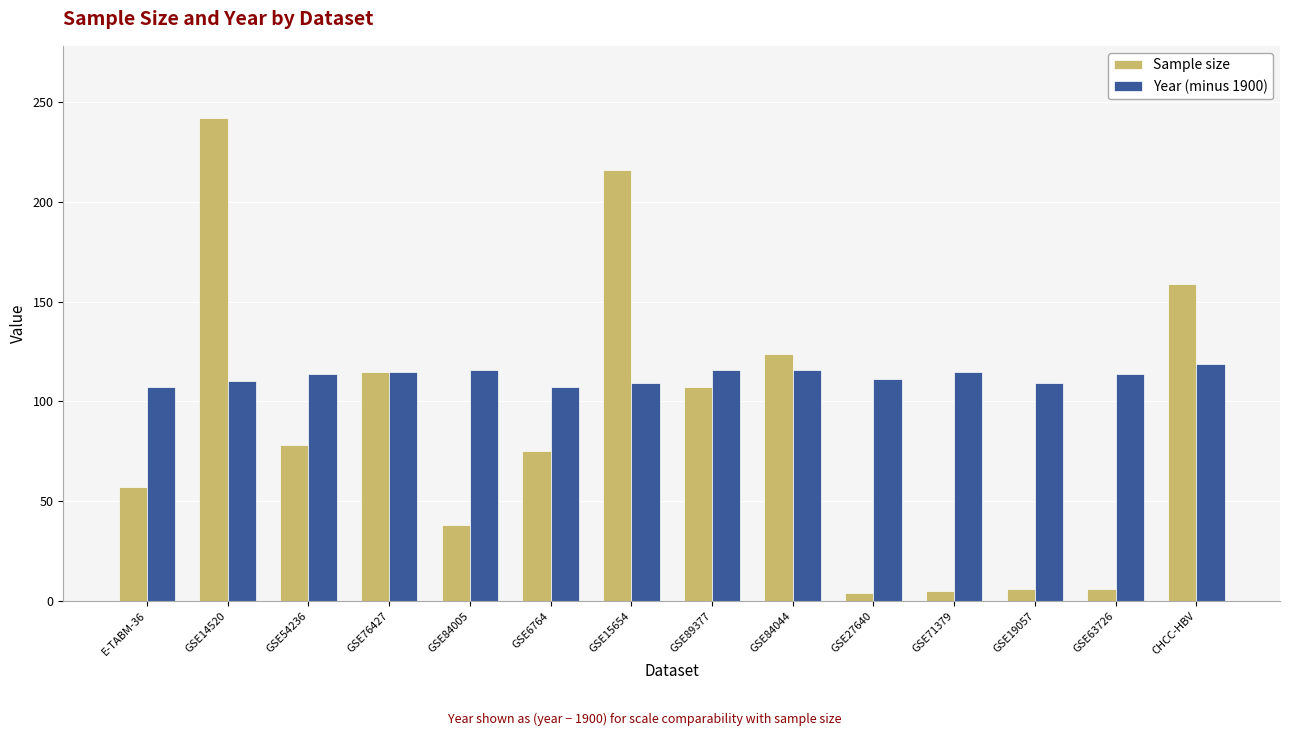

At how many categories does at least one series exceed 229?

1